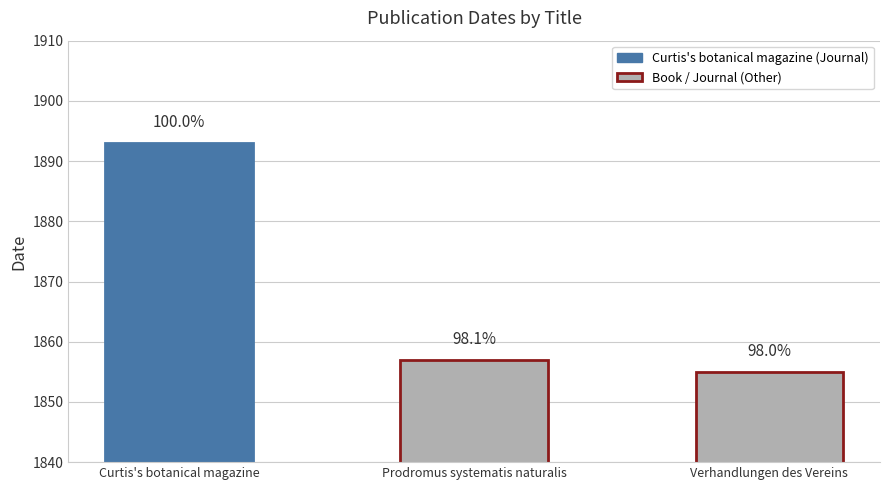

Reading right to left, extract all data points from this chart.

1855	1857	1893